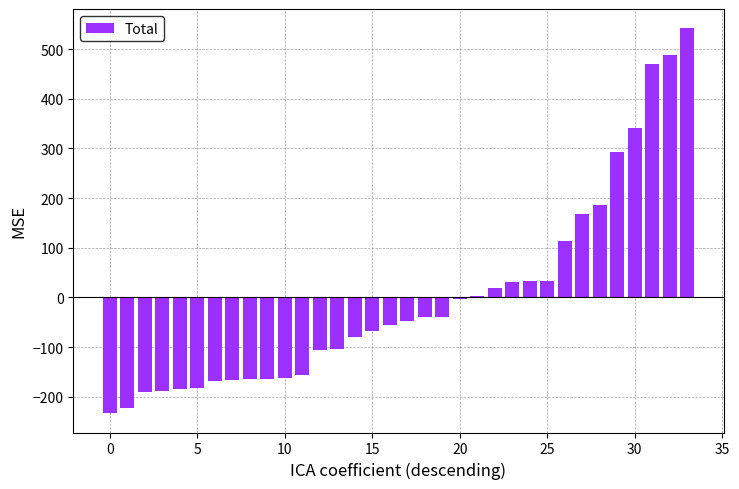

What is the maximum value shown in the chart?

542.0